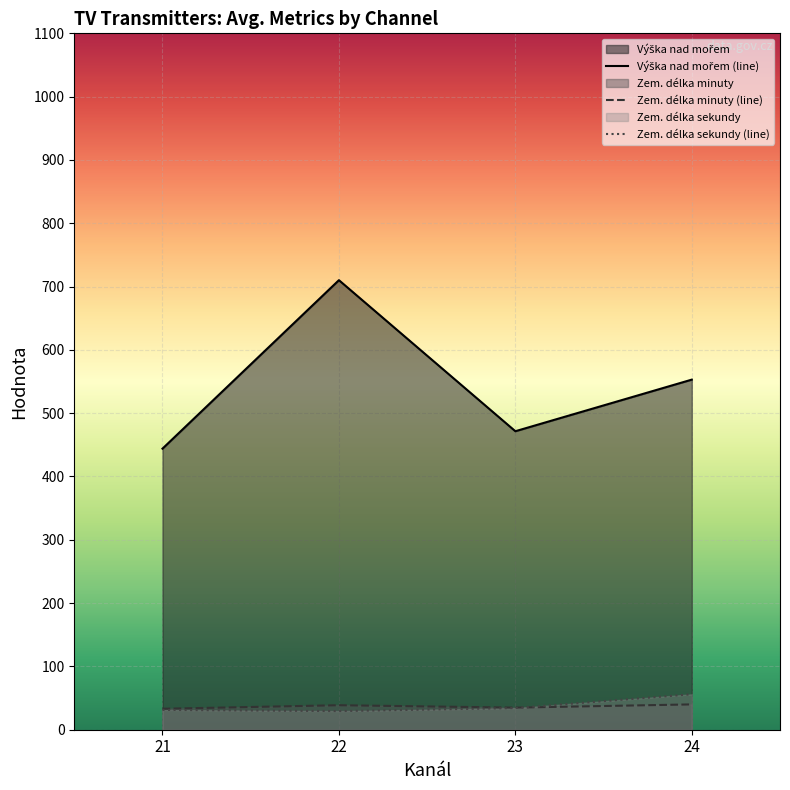

Which category has the highest value in the Zem. délka sekundy (line) series?

24